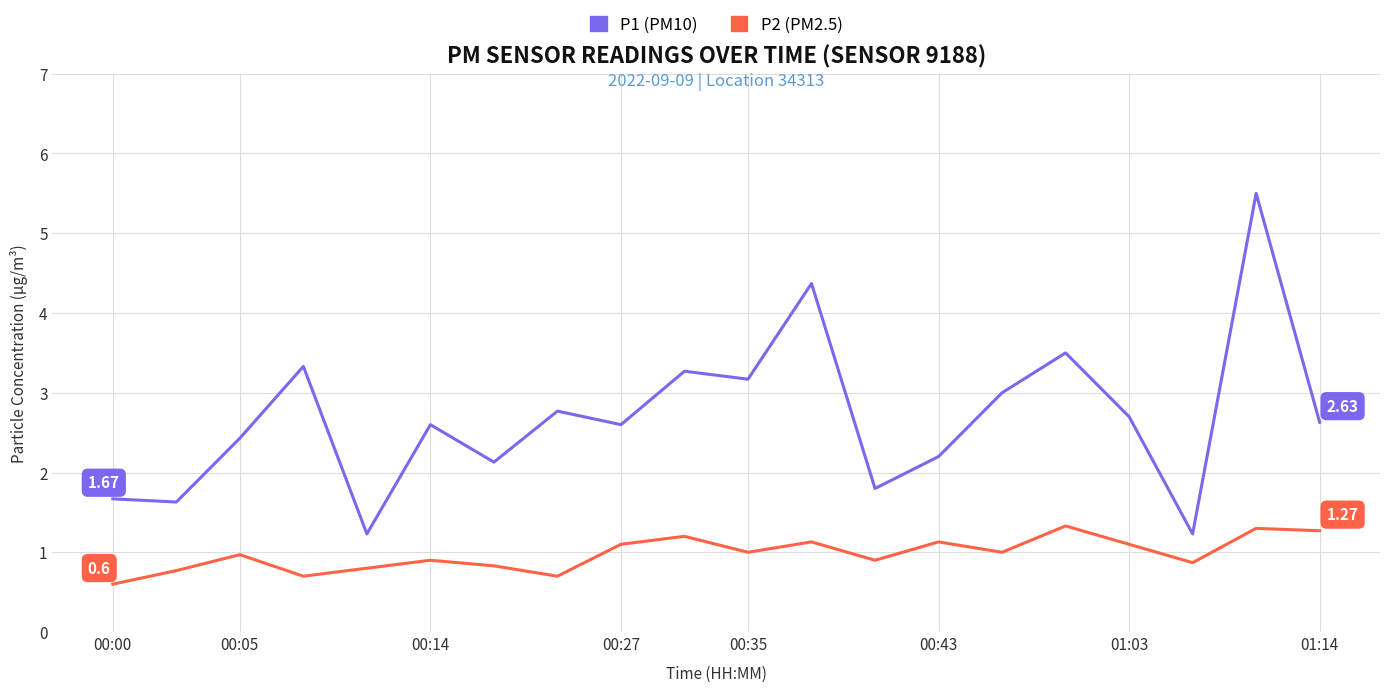

How many lines are shown in the chart?

2